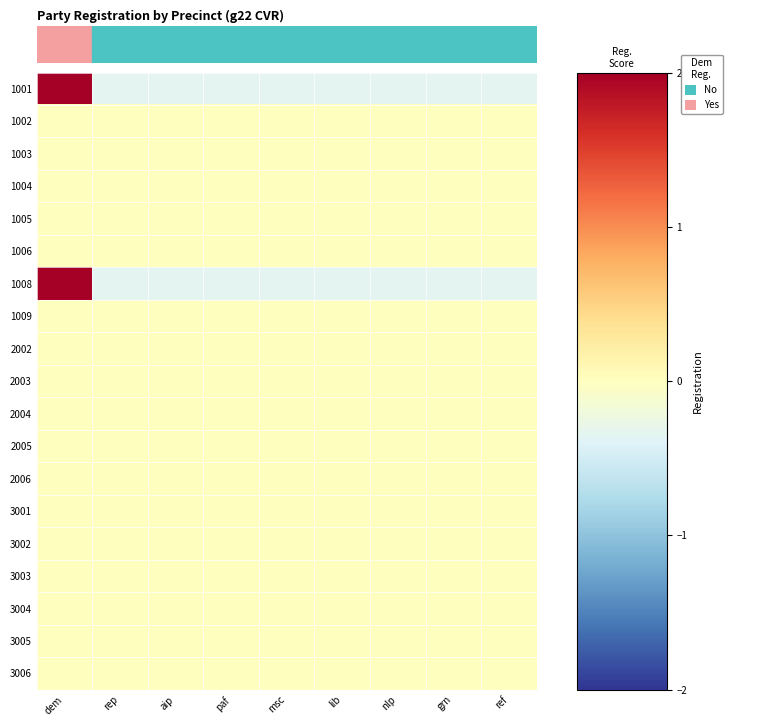

How many data points does each series have?

9